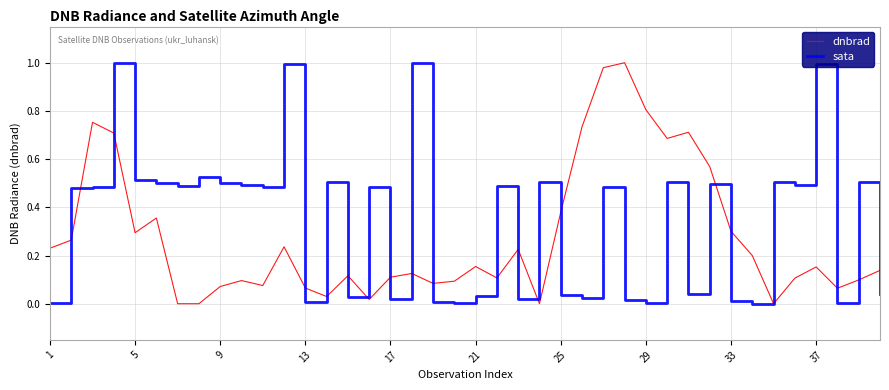

True or false: dnbrad and sata intersect in this chart.

True